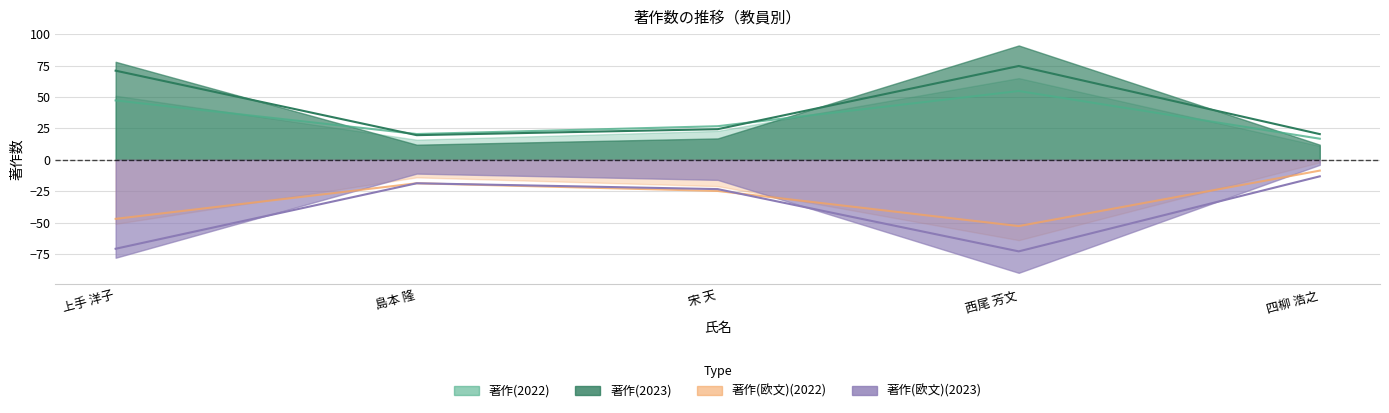

What is the sum of all 著作(欧文)(2023) values?

-199.0